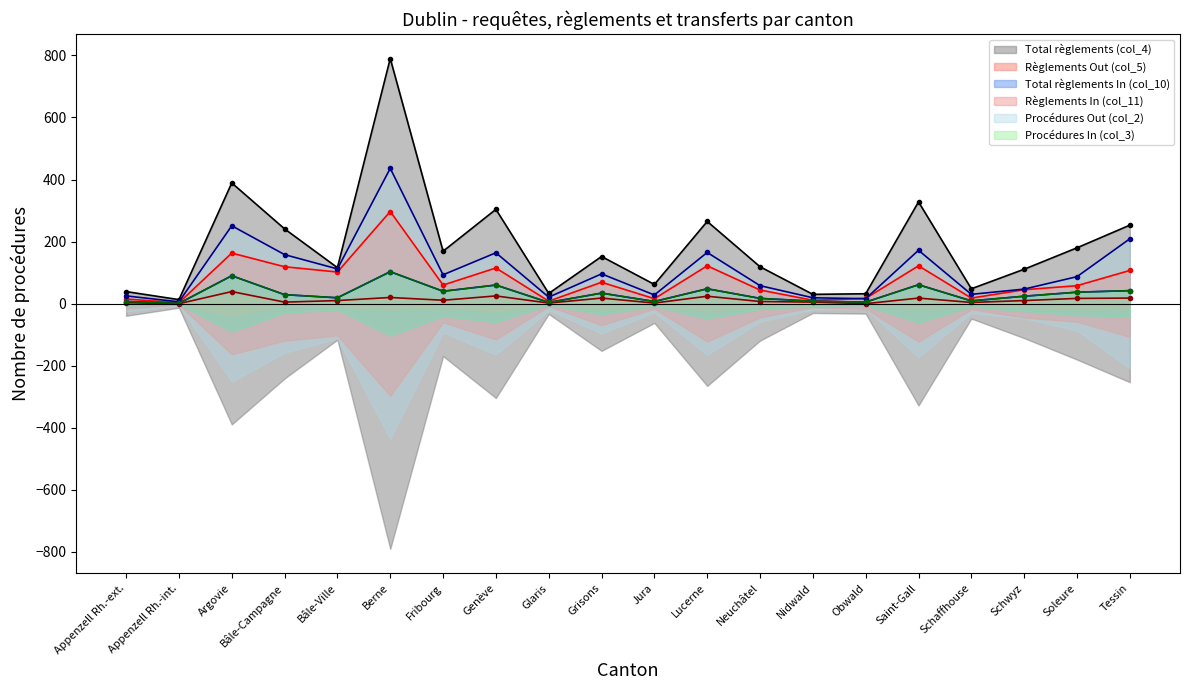

What position from the left is Berne?

6